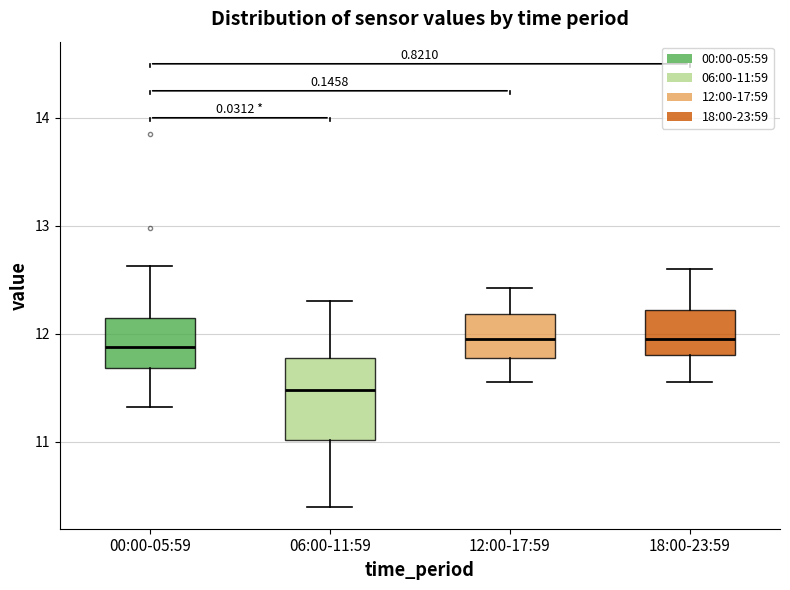

Reading left to right, read every box against the y-axis: the position of its median line, the range the box covers, and the ends of its whiskers. The values are not printed on the chart, so give them approximately, as read against the axis.

00:00-05:59: median 11.9, box 11.7 to 12.2, whiskers 11.3 to 12.6
06:00-11:59: median 11.5, box 11.0 to 11.8, whiskers 10.4 to 12.3
12:00-17:59: median 12.0, box 11.8 to 12.2, whiskers 11.6 to 12.4
18:00-23:59: median 12.0, box 11.8 to 12.2, whiskers 11.6 to 12.6